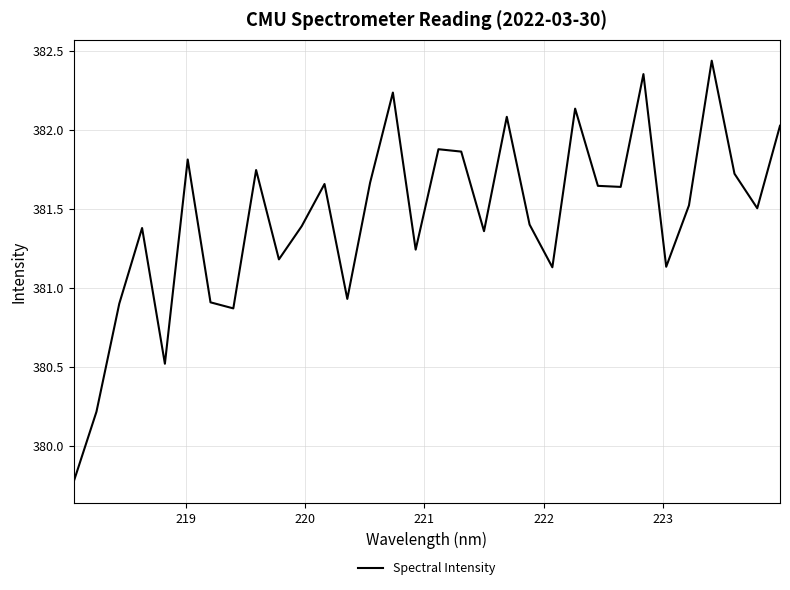

What is the smallest value displayed?

379.8